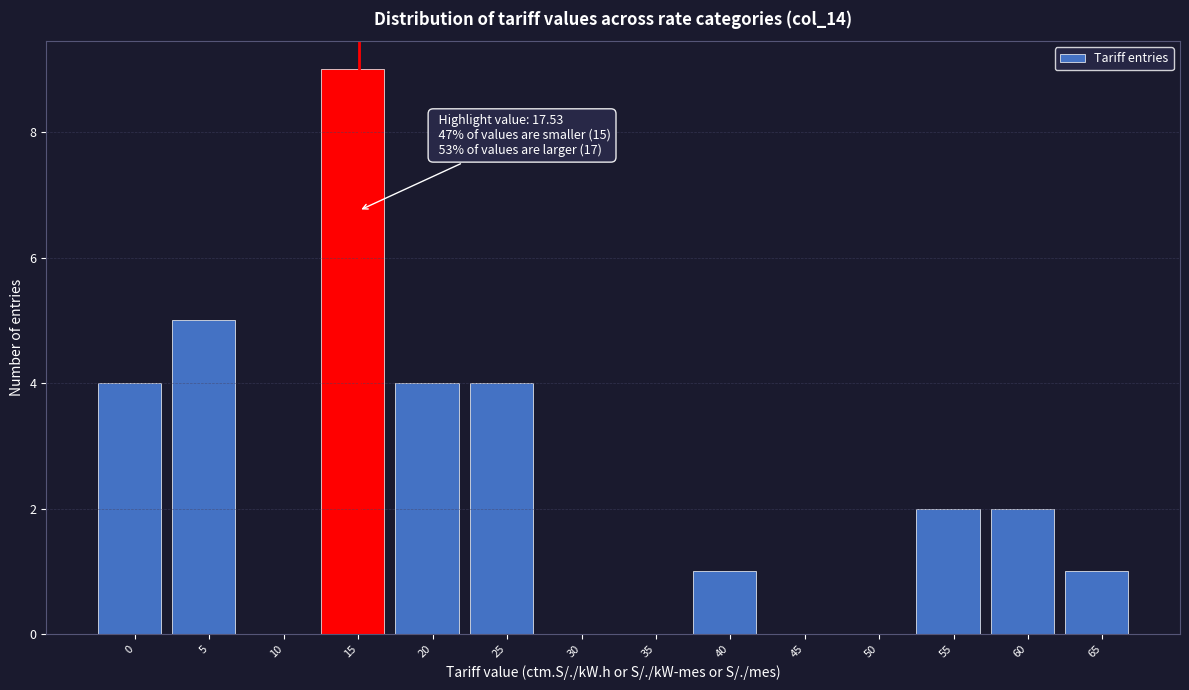

Reading left to right, what are all the values shown in this chart?

0=4	5=5	10=0	15=9	20=4	25=4	30=0	35=0	40=1	45=0	50=0	55=2	60=2	65=1